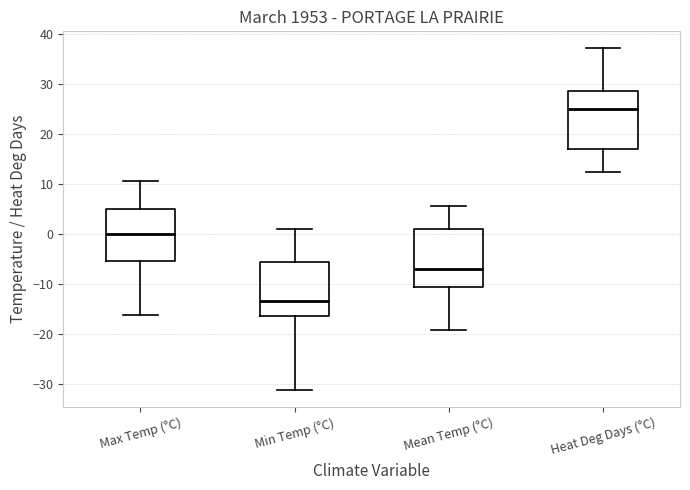

Reading left to right, read every box against the y-axis: the position of its median line, the range the box covers, and the ends of its whiskers. The values are not printed on the chart, so give them approximately, as read against the axis.

Max Temp (°C): median 0, box -5 to 5, whiskers -16 to 11
Min Temp (°C): median -13, box -16 to -6, whiskers -31 to 1
Mean Temp (°C): median -7, box -11 to 1, whiskers -19 to 6
Heat Deg Days (°C): median 25, box 17 to 29, whiskers 12 to 37